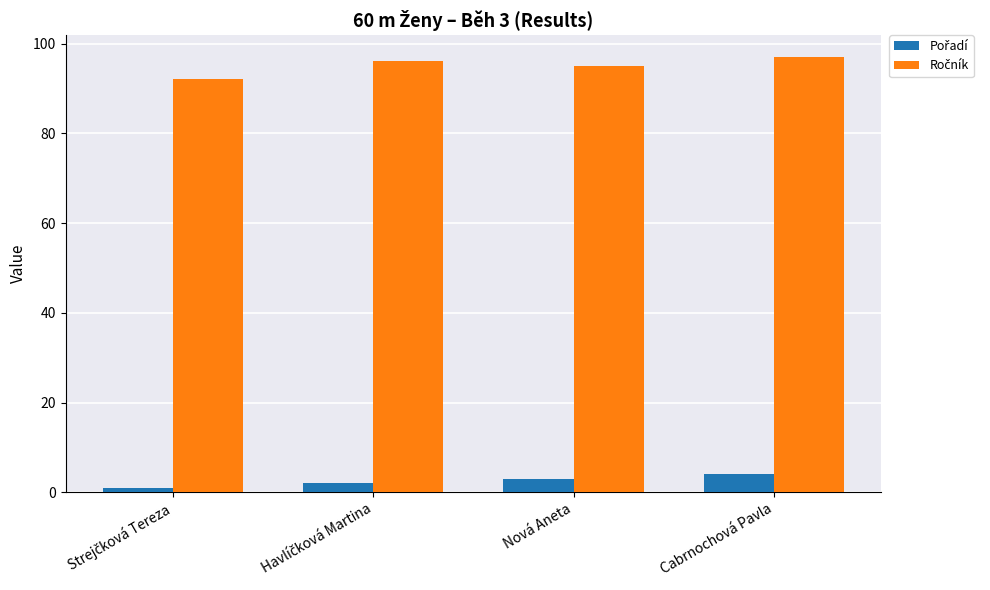

At how many categories does at least one series exceed 62?

4